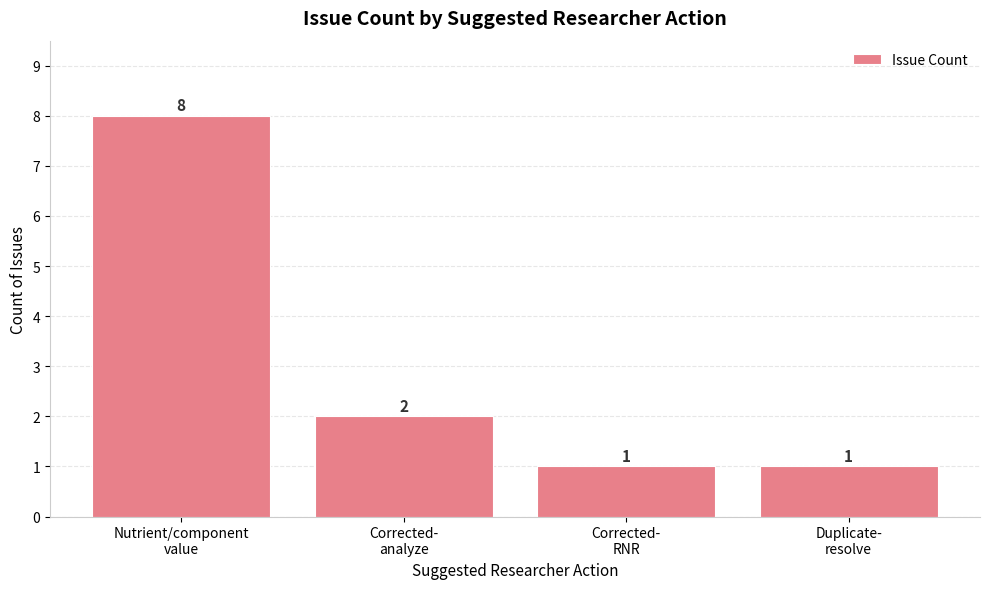

Does the chart contain stacked bars?

No